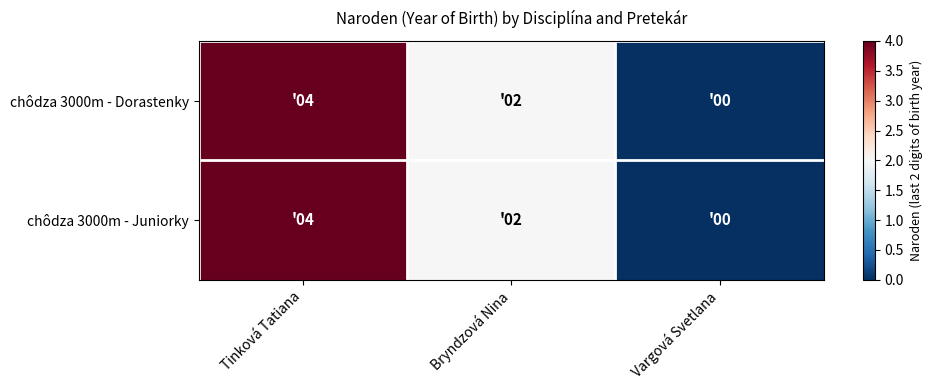

Reading left to right, what are all the values shown in this chart?

chôdza 3000m - Dorastenky: Tinková Tatiana=4	Bryndzová Nina=2	Vargová Svetlana=0
chôdza 3000m - Juniorky: Tinková Tatiana=4	Bryndzová Nina=2	Vargová Svetlana=0